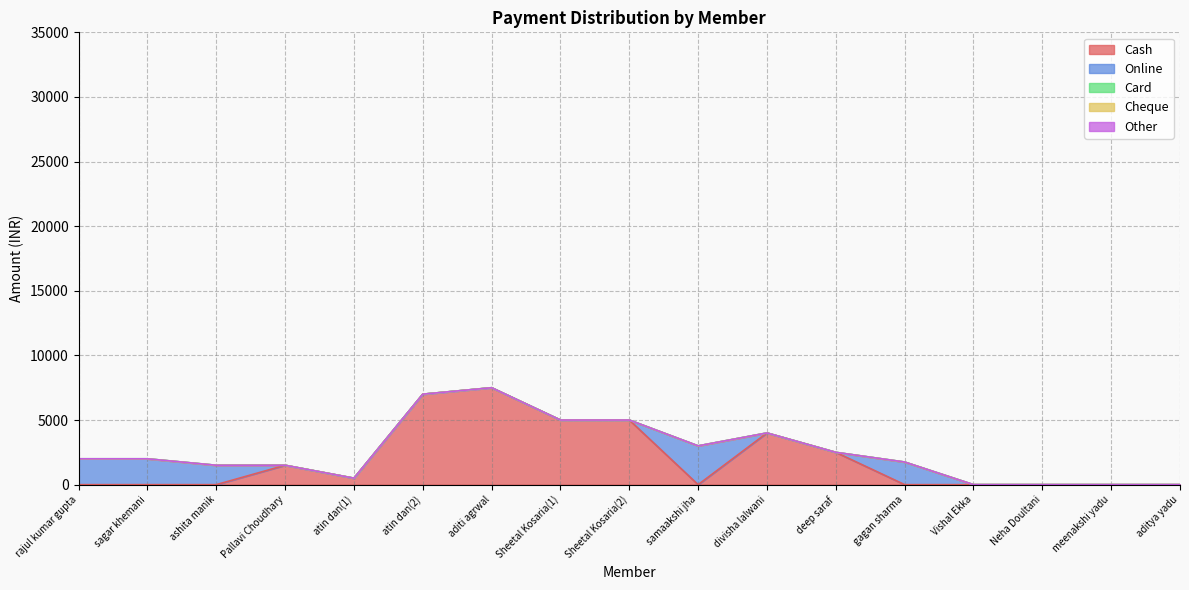

Where is Cheque nearest to the value 0?

rajul kumar gupta